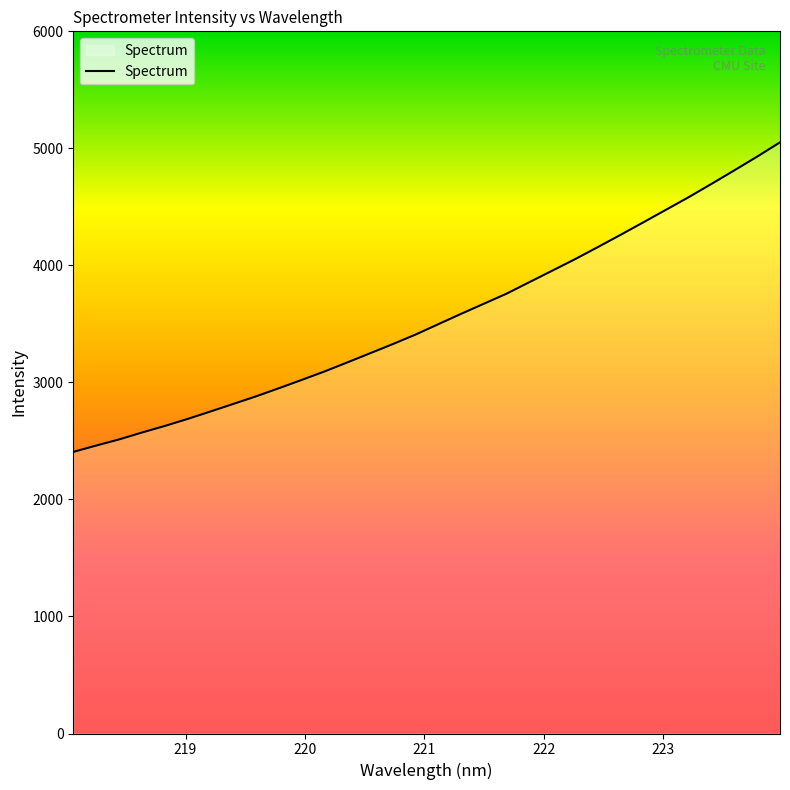

What is the difference between the maximum and minimum values?

2645.1